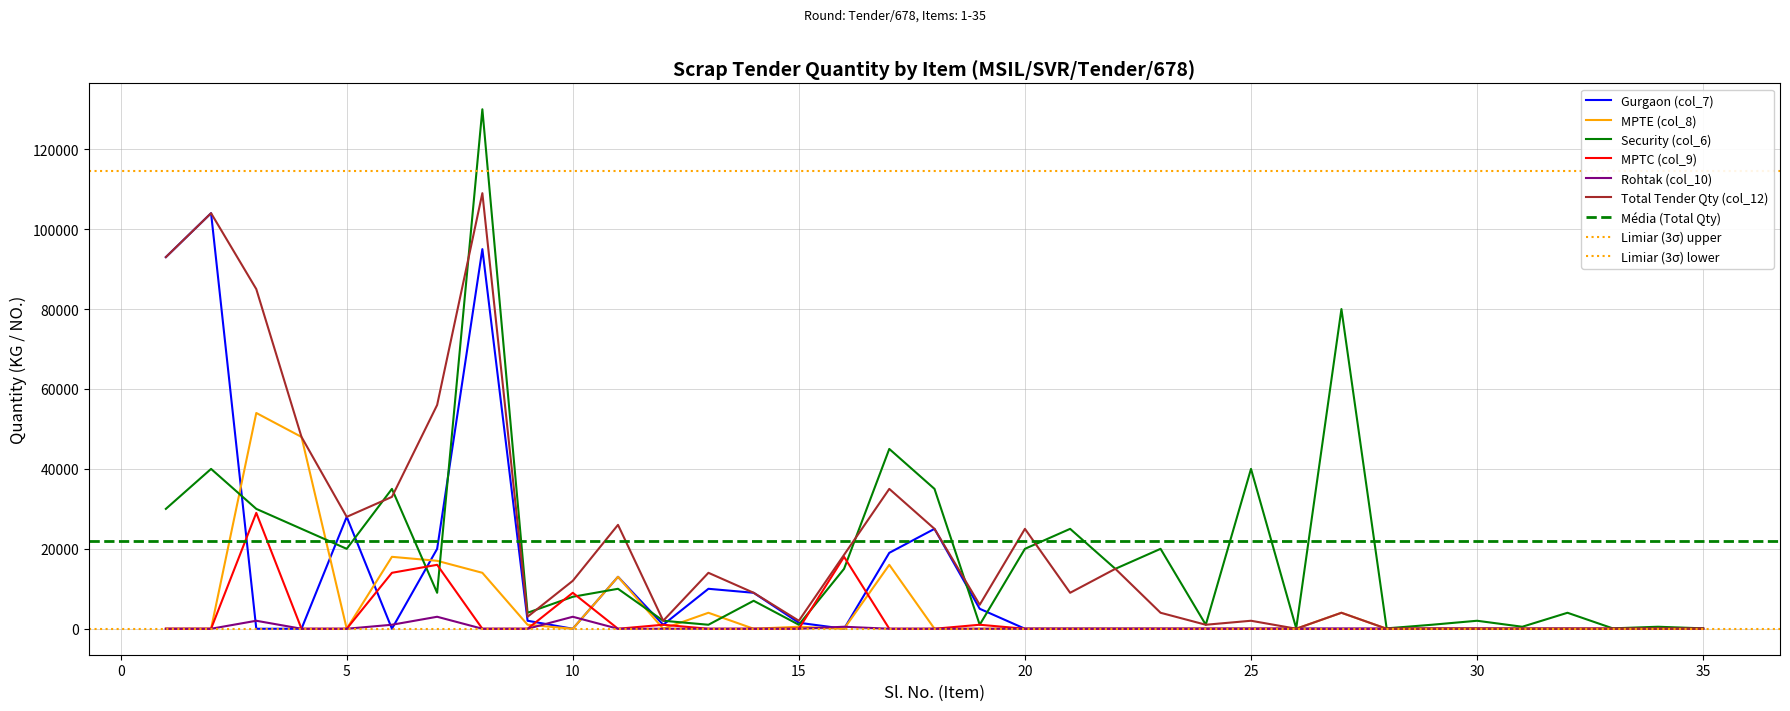

What is the value of the Total Tender Qty (col_12) point at the 29th from the left?

36